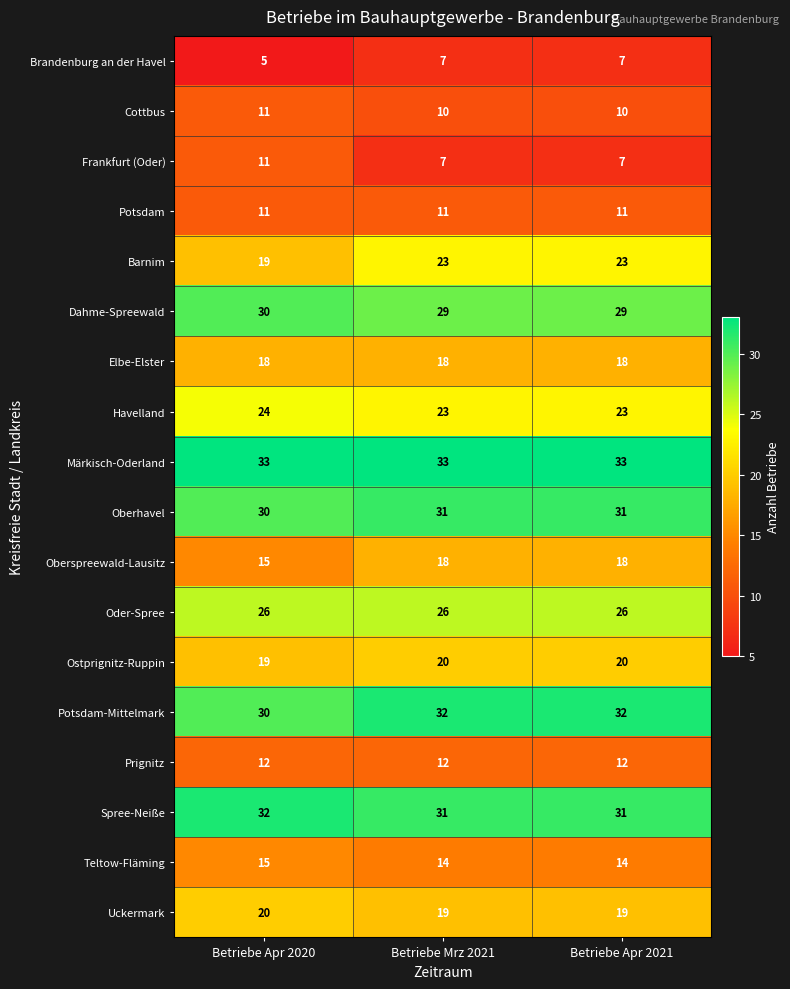

The value of Dahme-Spreewald at Betriebe Mrz 2021 is 13. True or false?

False